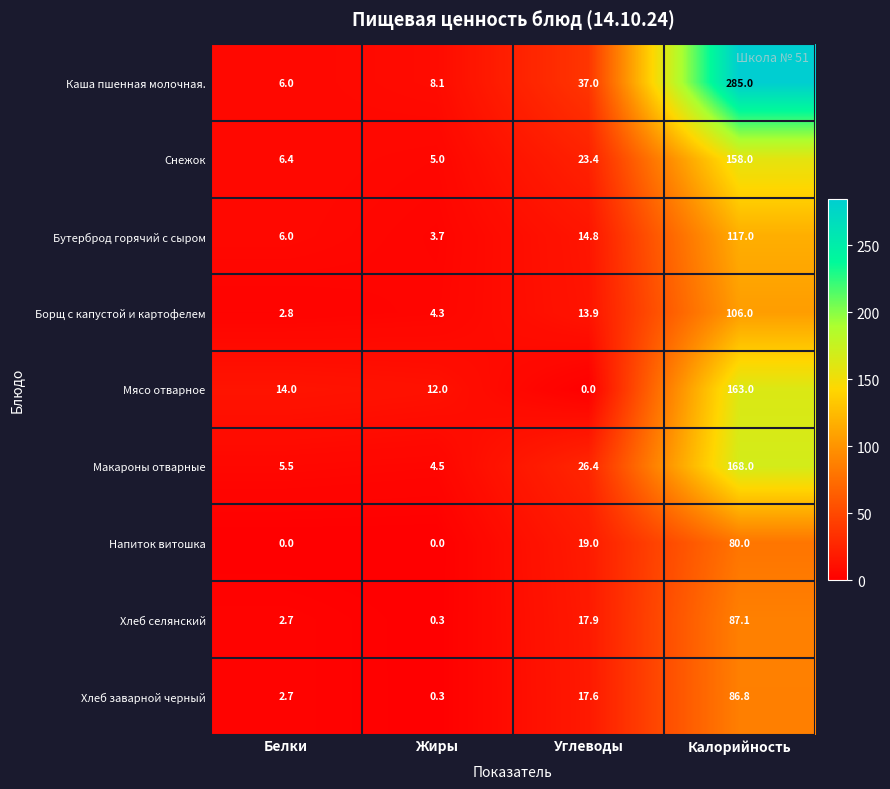

What is the average value of the Хлеб заварной черный series?

26.9